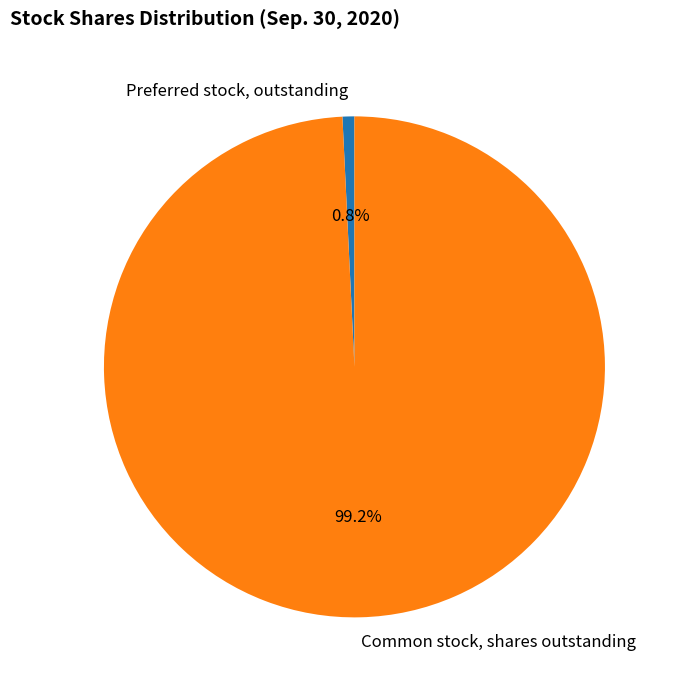

What percentage do Preferred stock, outstanding and Common stock, shares outstanding together represent?

100.0%